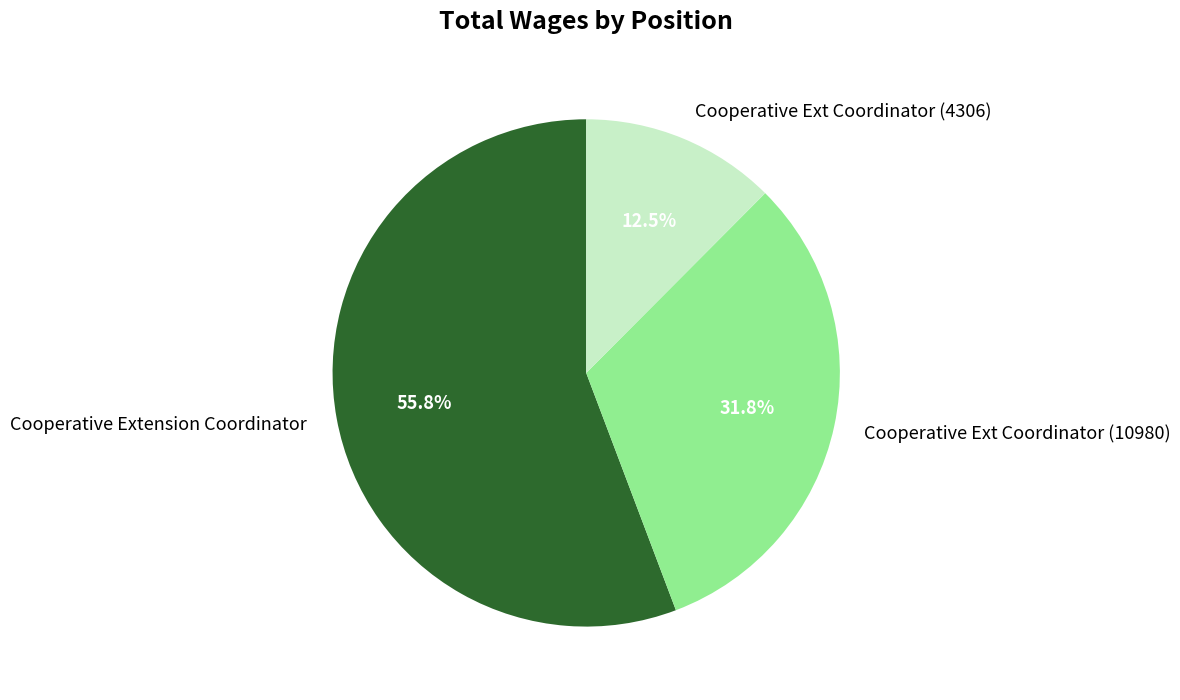

What is the ratio of the value at Cooperative Ext Coordinator (10980) to the value at Cooperative Ext Coordinator (4306)?

2.5